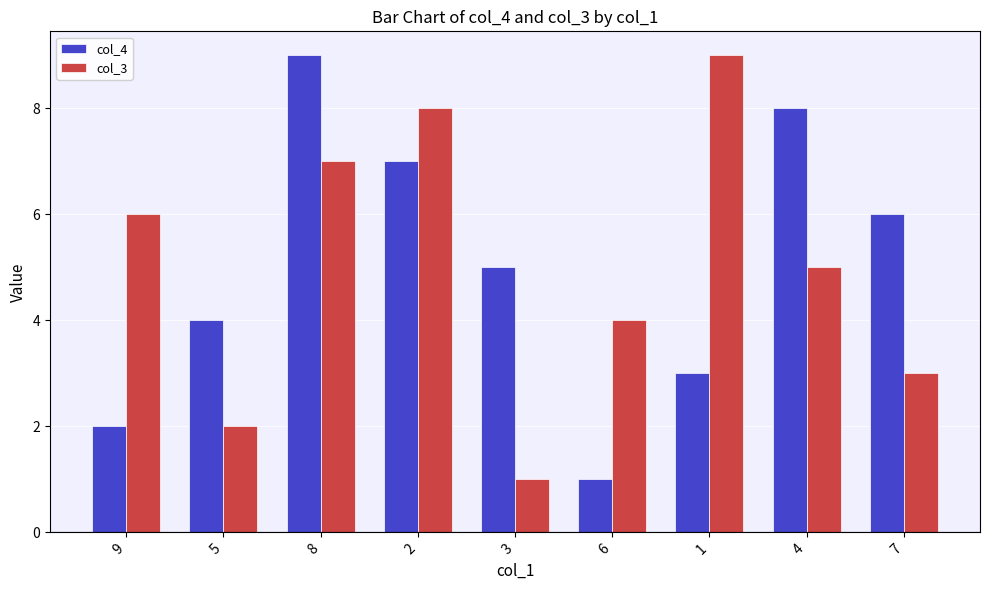

How many categories are shown in the chart?

9